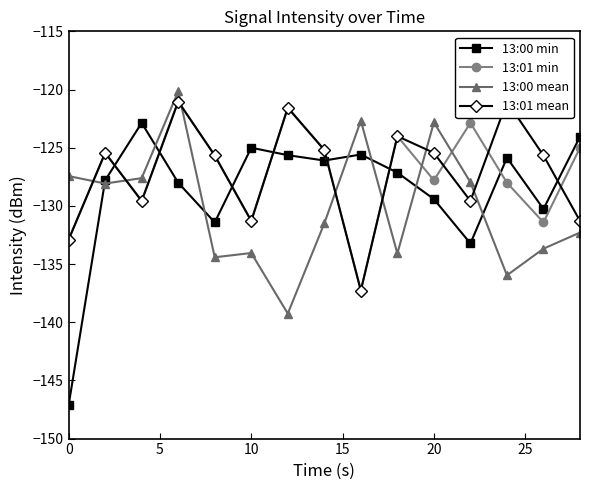

How many data points in 13:01 mean are above -125?

4